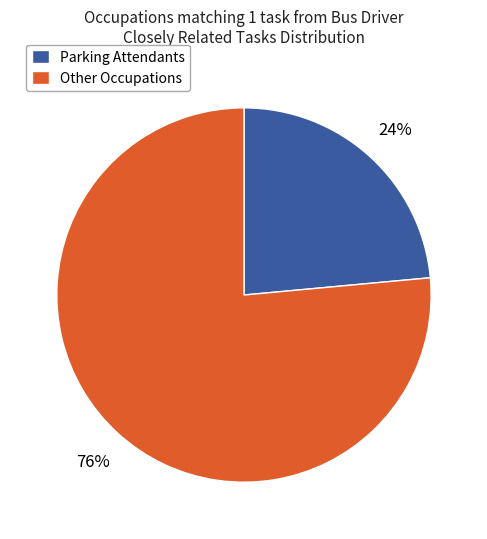

Rank the categories by value from lowest to highest.

Parking Attendants, Other Occupations